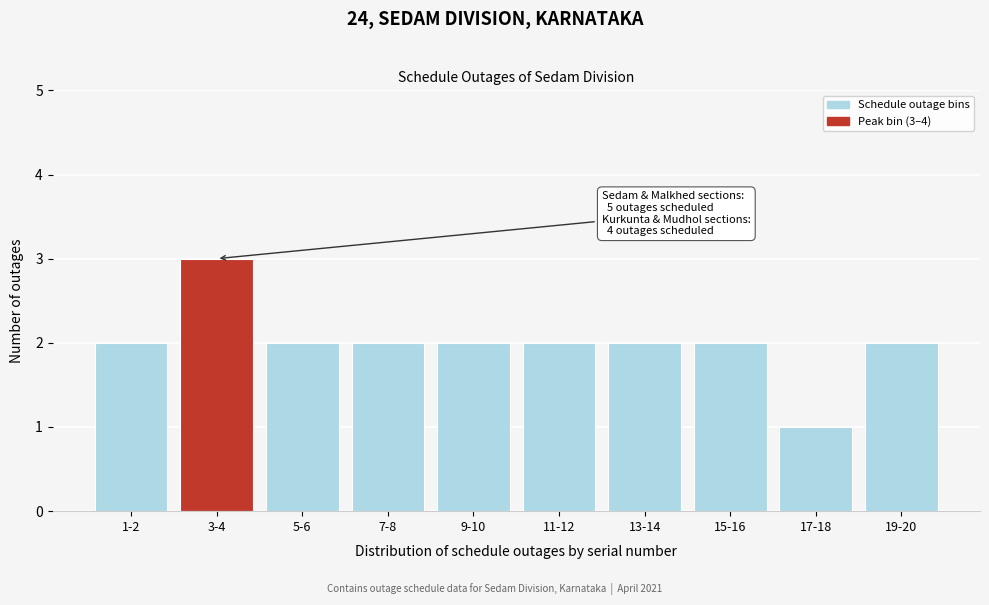

Reading left to right, extract all data points from this chart.

1-2=2	3-4=3	5-6=2	7-8=2	9-10=2	11-12=2	13-14=2	15-16=2	17-18=1	19-20=2